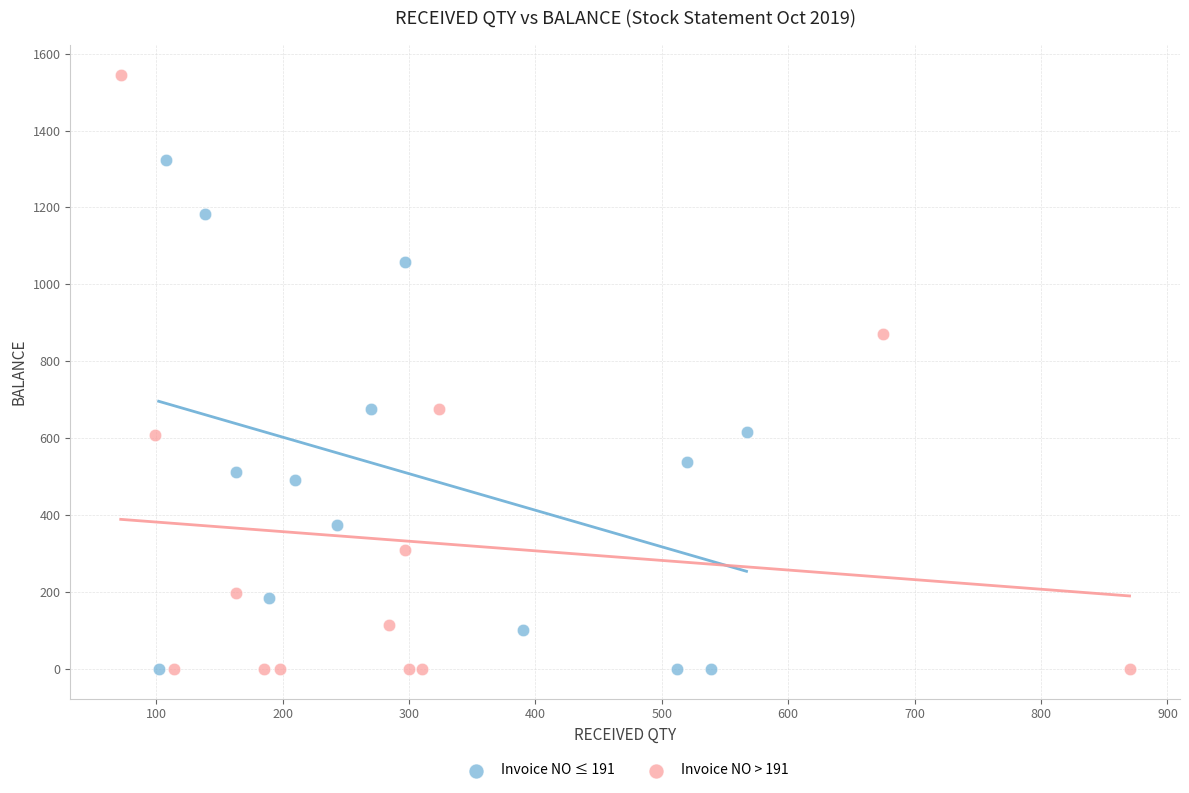

Which series has the largest Y range (max minus min)?

Invoice NO > 191